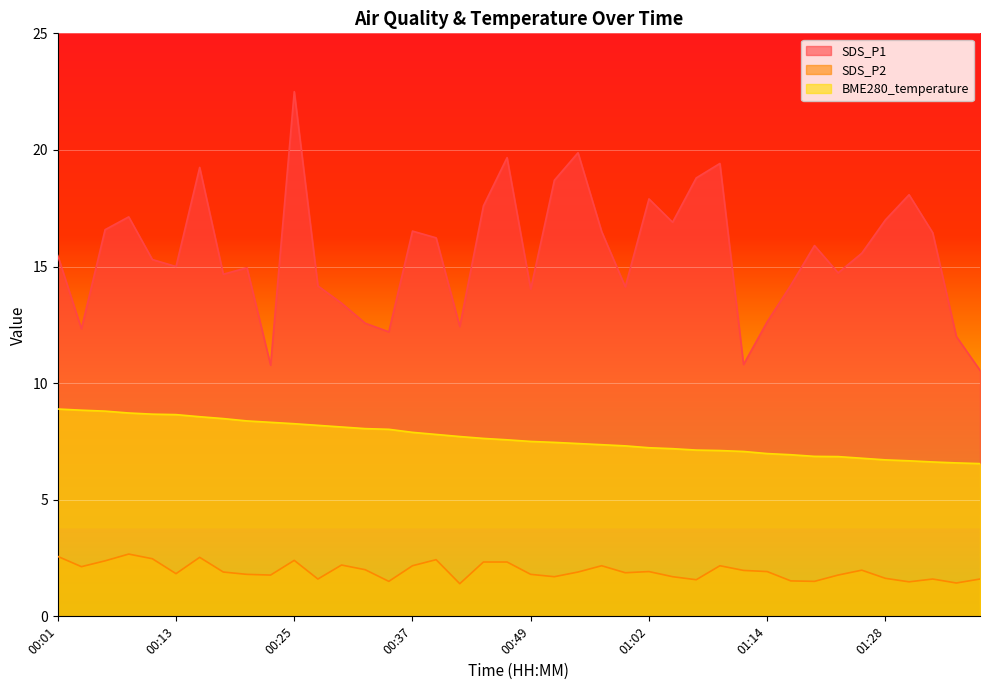

Which series has the widest spread of values?

SDS_P1